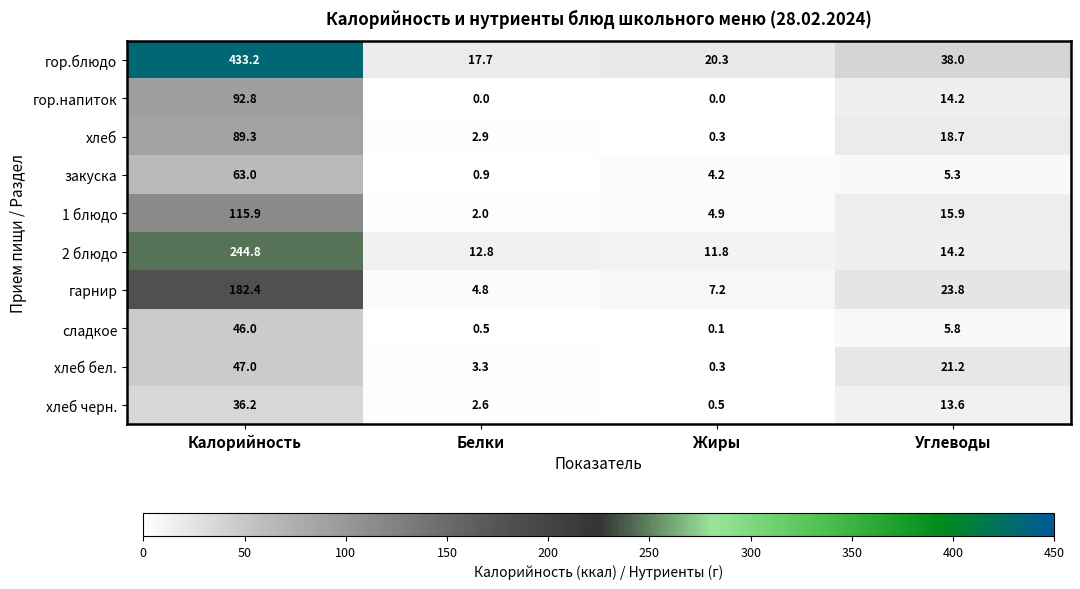

The хлеб черн. series shows 4.5 at Белки. True or false?

False